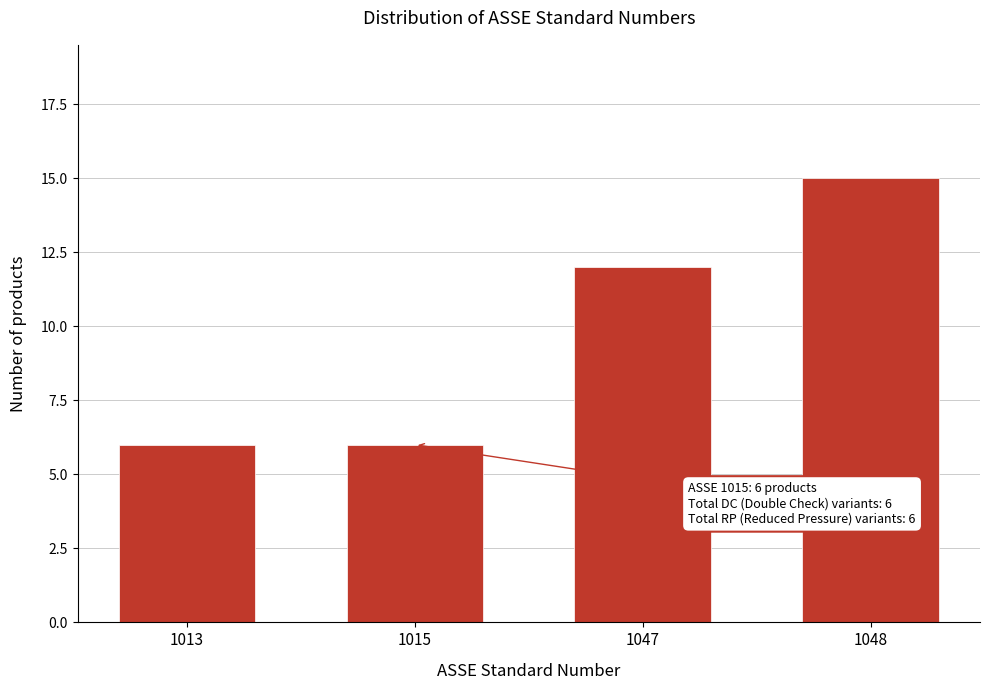

Reading left to right, transcribe all the data shown in this chart.

6	6	12	15